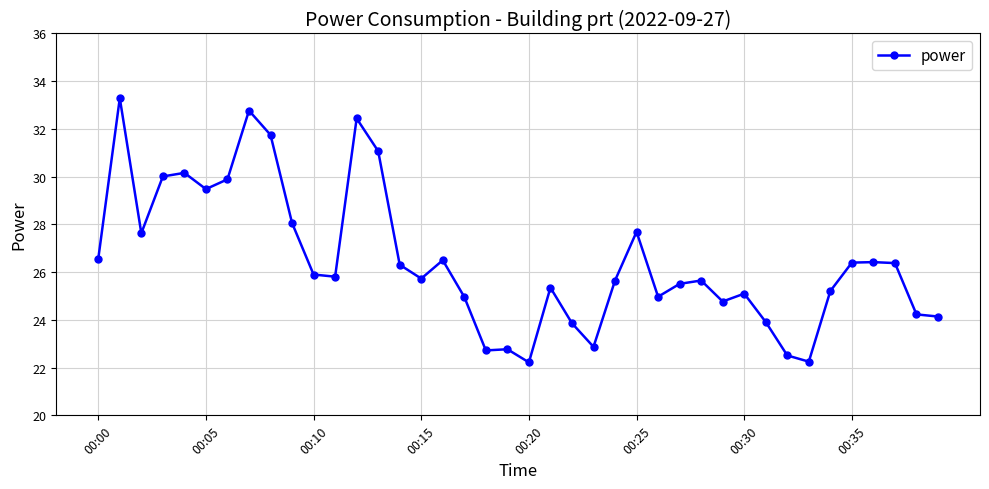

True or false: there are more than 1 points higher than both neighbors.

True